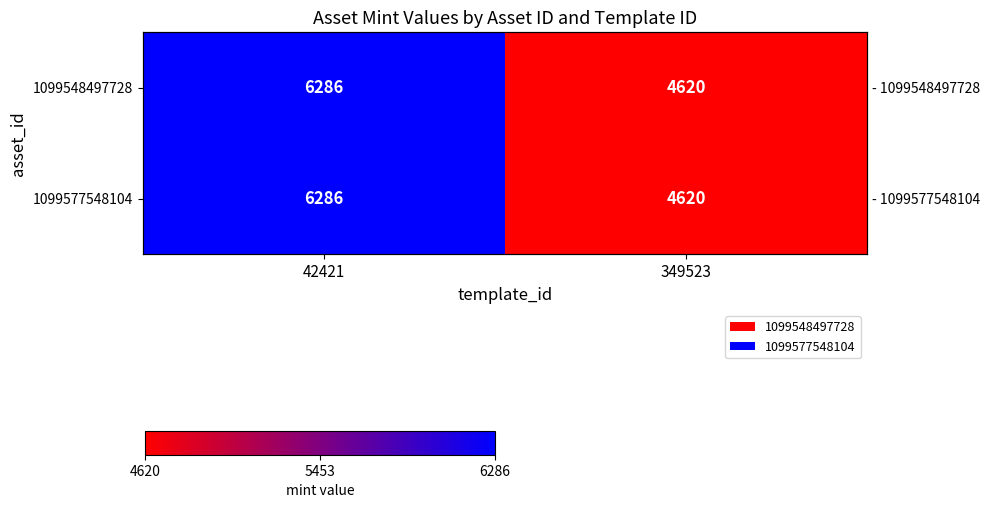

At how many categories does at least one series exceed 6137?

1